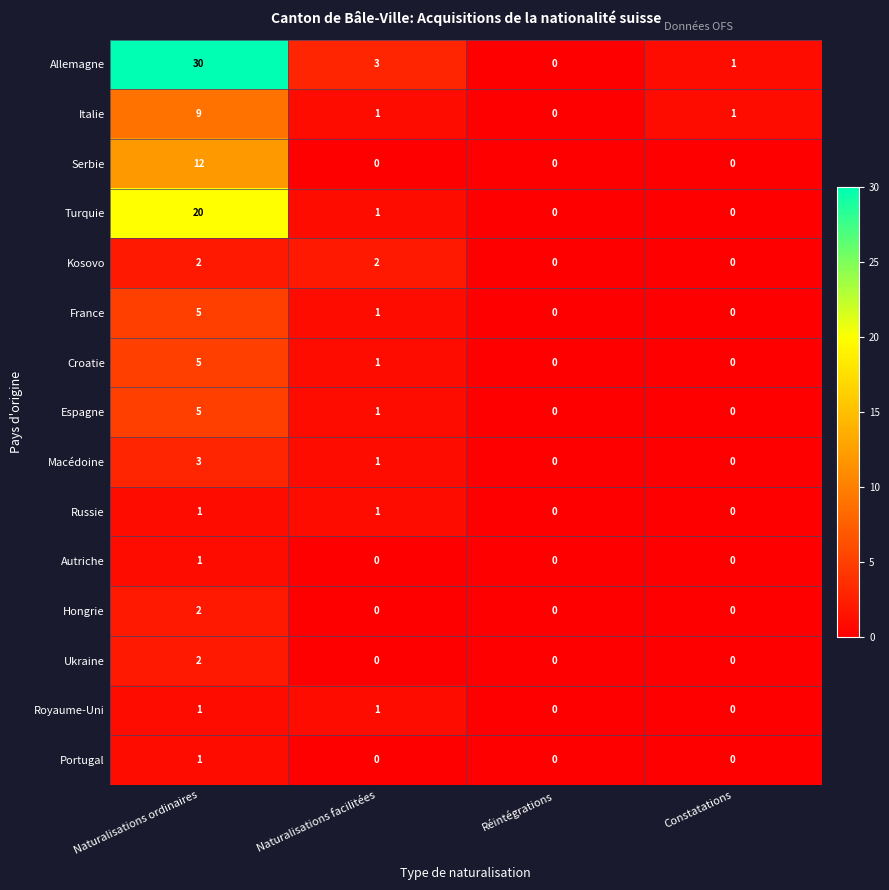

What is the greatest value displayed?

30